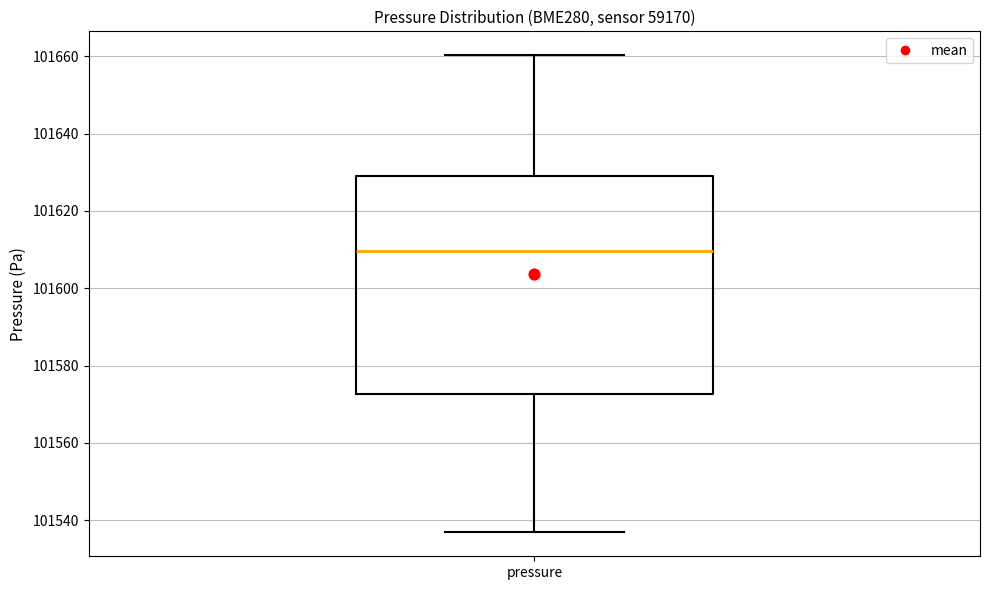

Where does the median line of the box for pressure sit on the y-axis? The values are not printed on the chart, so give them approximately, as read against the axis.

101610